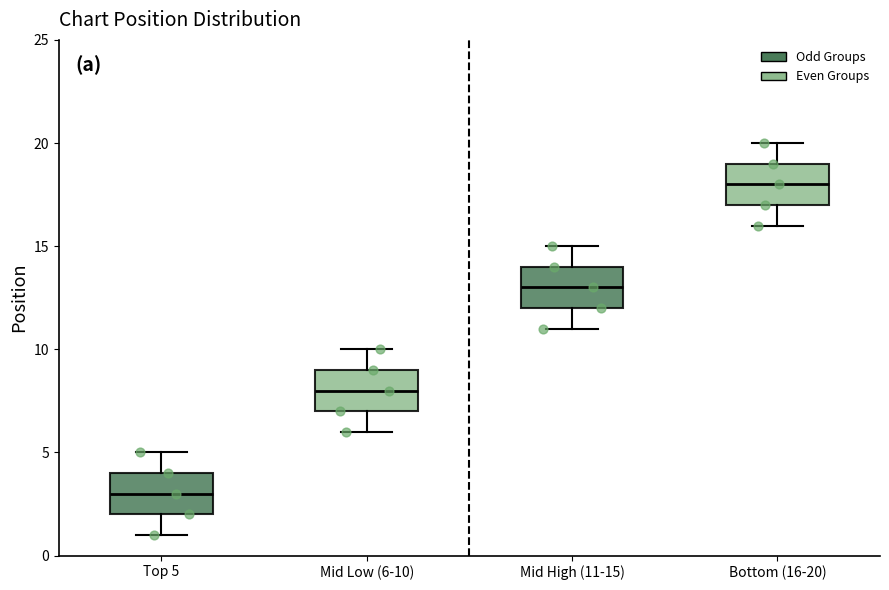

Reading left to right, read every box against the y-axis: the position of its median line, the range the box covers, and the ends of its whiskers. The values are not printed on the chart, so give them approximately, as read against the axis.

Top 5: median 3, box 2 to 4, whiskers 1 to 5
Mid Low (6-10): median 8, box 7 to 9, whiskers 6 to 10
Mid High (11-15): median 13, box 12 to 14, whiskers 11 to 15
Bottom (16-20): median 18, box 17 to 19, whiskers 16 to 20